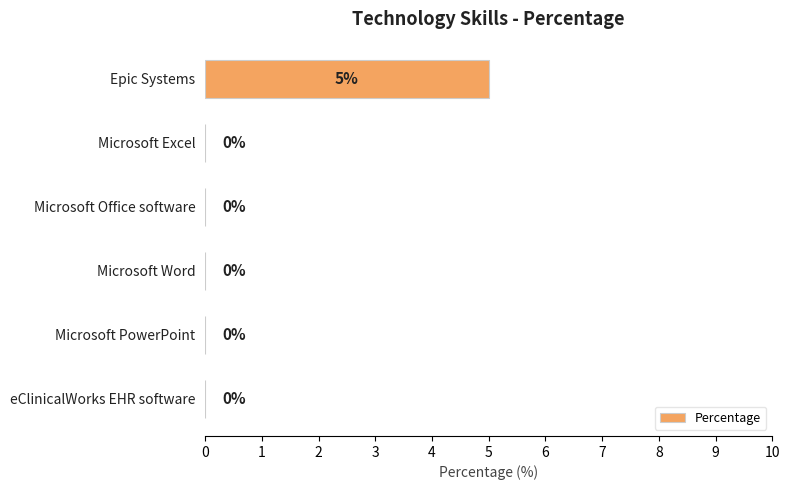

What is the greatest value displayed?

5